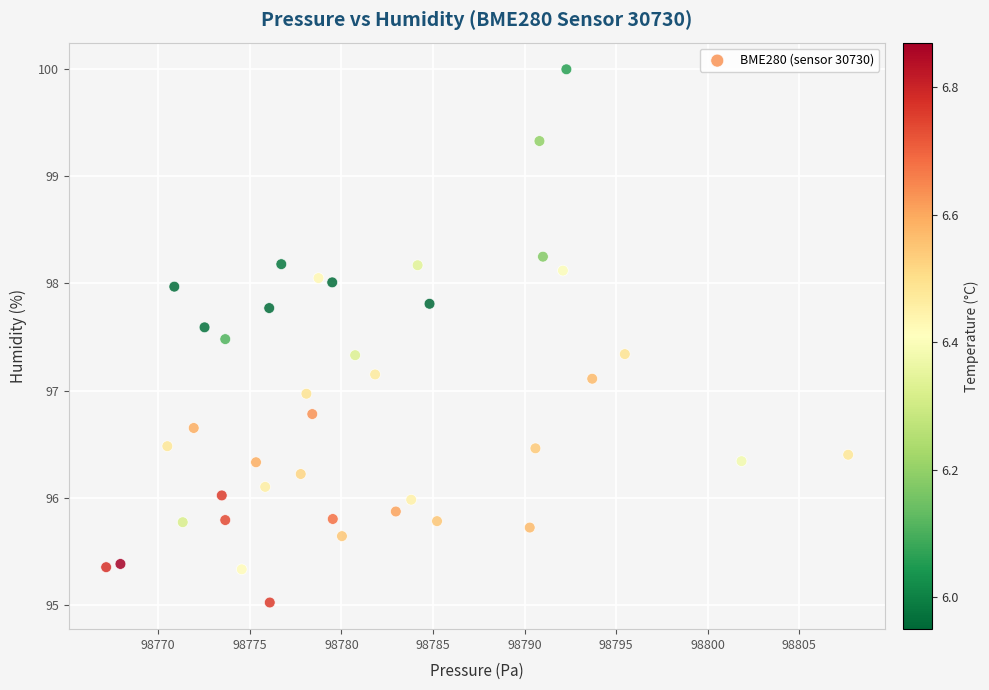

What is the range of X values (max minus min)?

40.5